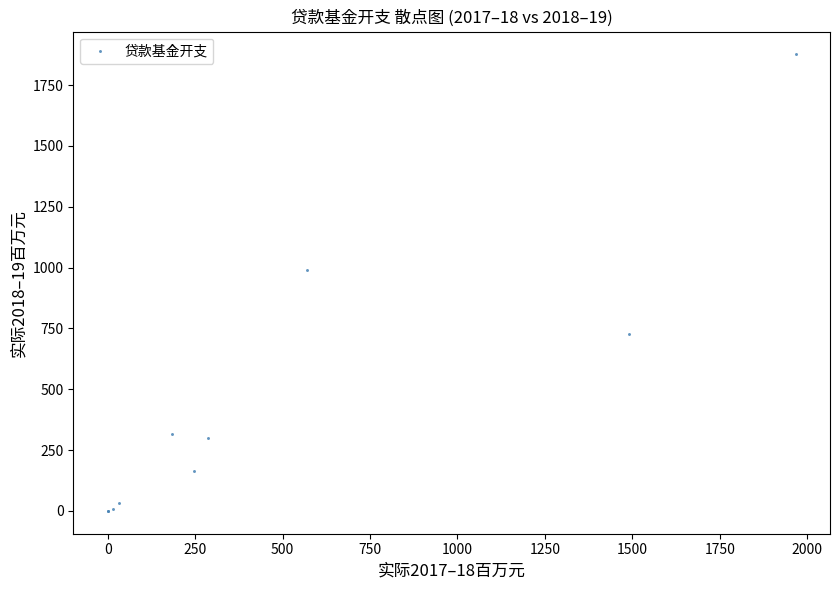

What Y value in the scatter plot is closest to 938?

990